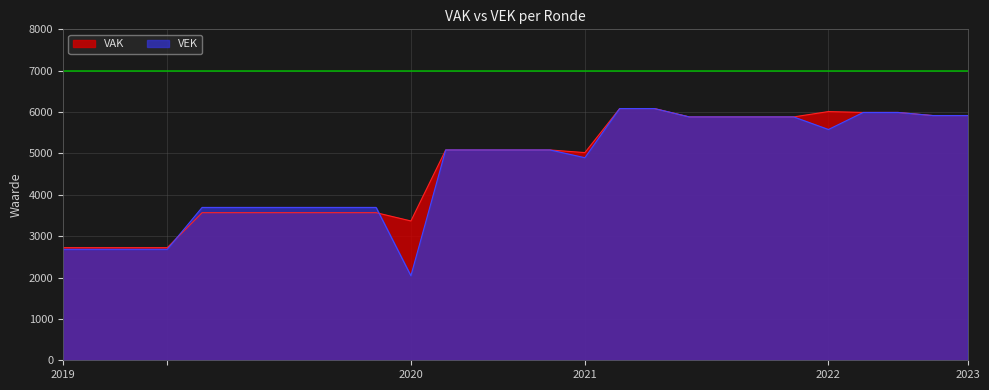

The VEK series shows 3695 at 2020 Opmaak - ontwerp. True or false?

True